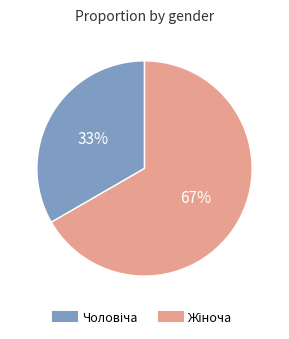

To the nearest percent, what is the average slice percentage?

50%